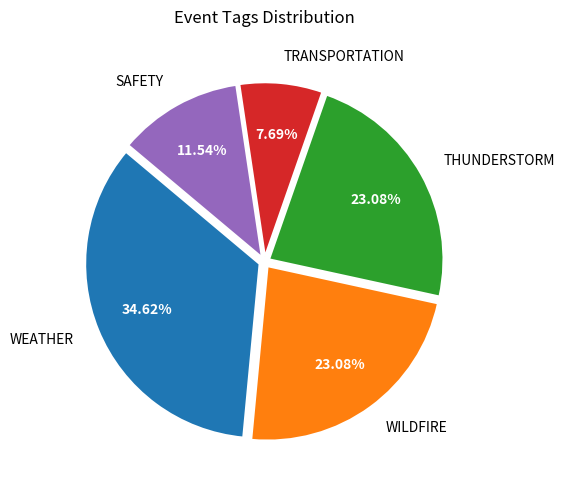

Is there any slice that represents more than half of the pie?

No